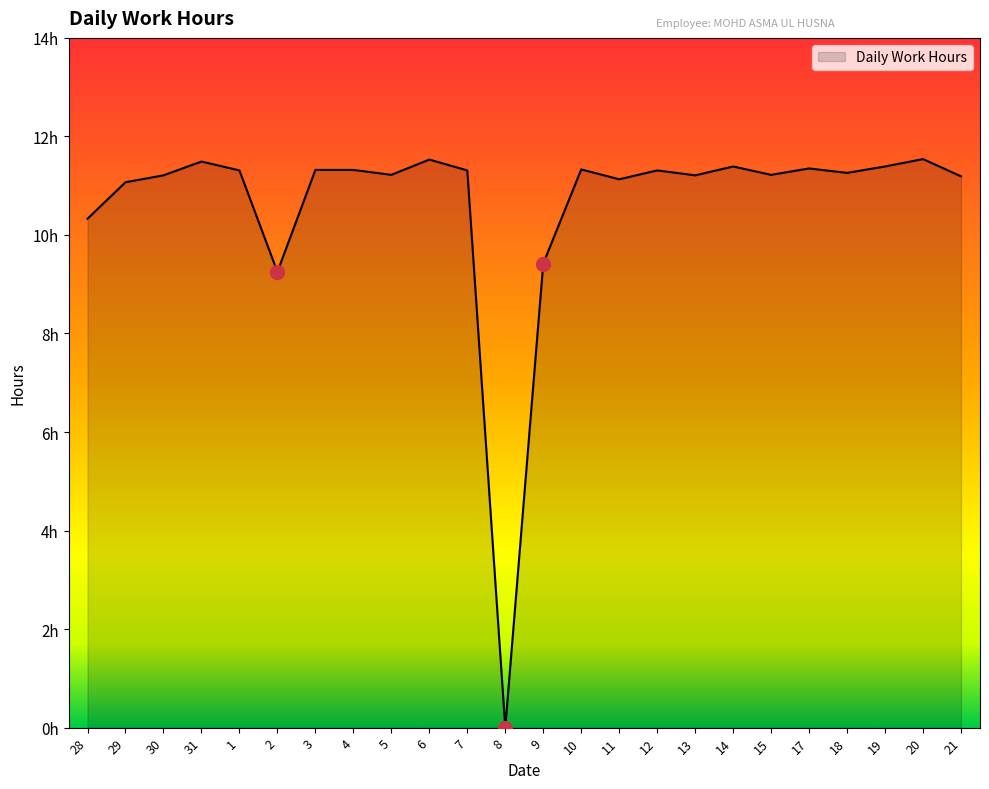

Which category has the lowest value across all series?

8